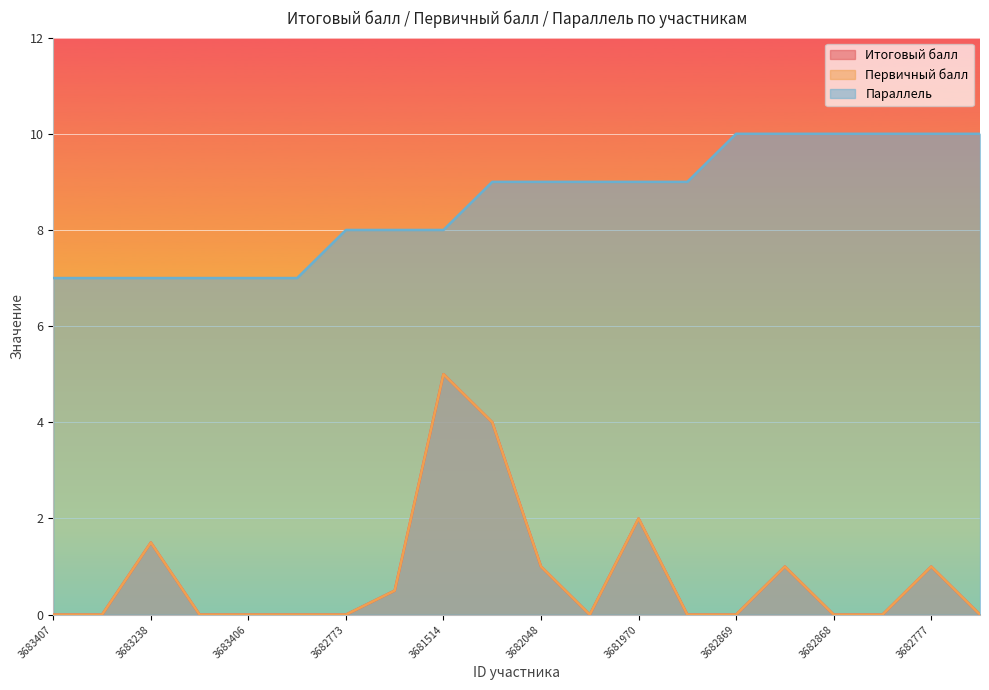

What is the sum of all Итоговый балл values?

16.0